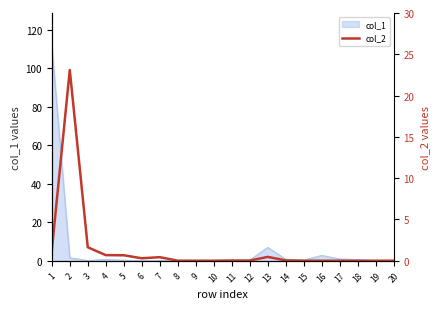

Where is the data nearest to the value 11?

3